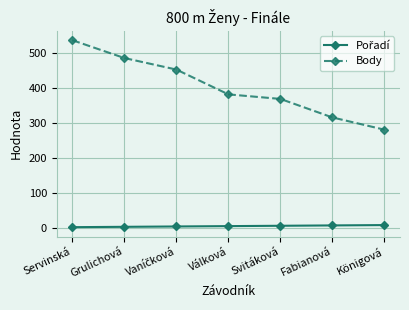

What position from the left is Königová?

7